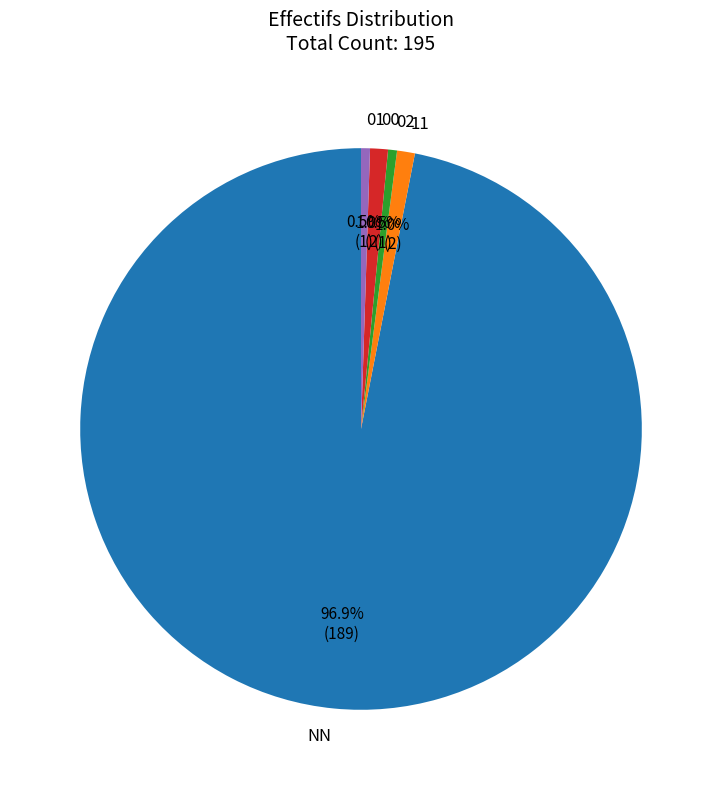

How many segments does this pie chart have?

5